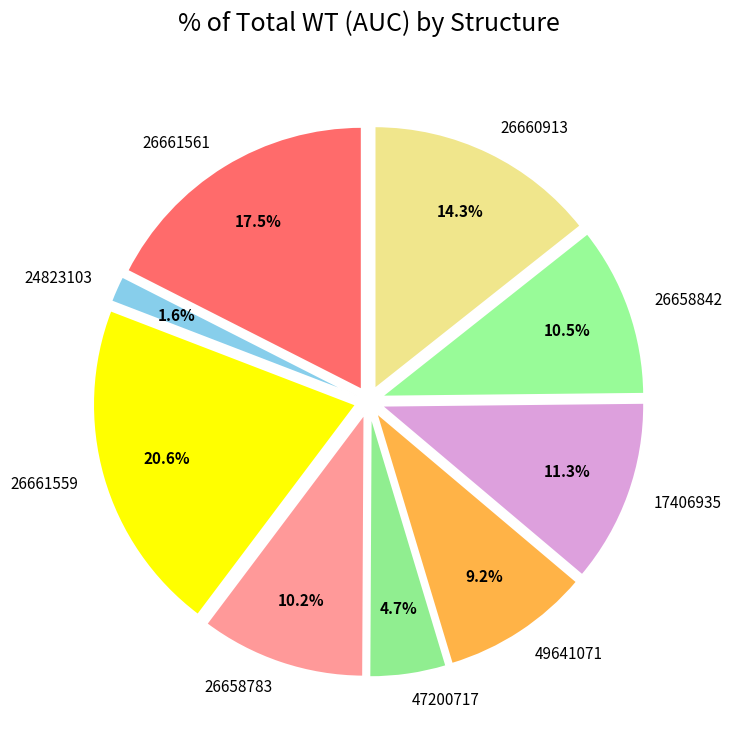

Which slice is the largest?

26661559